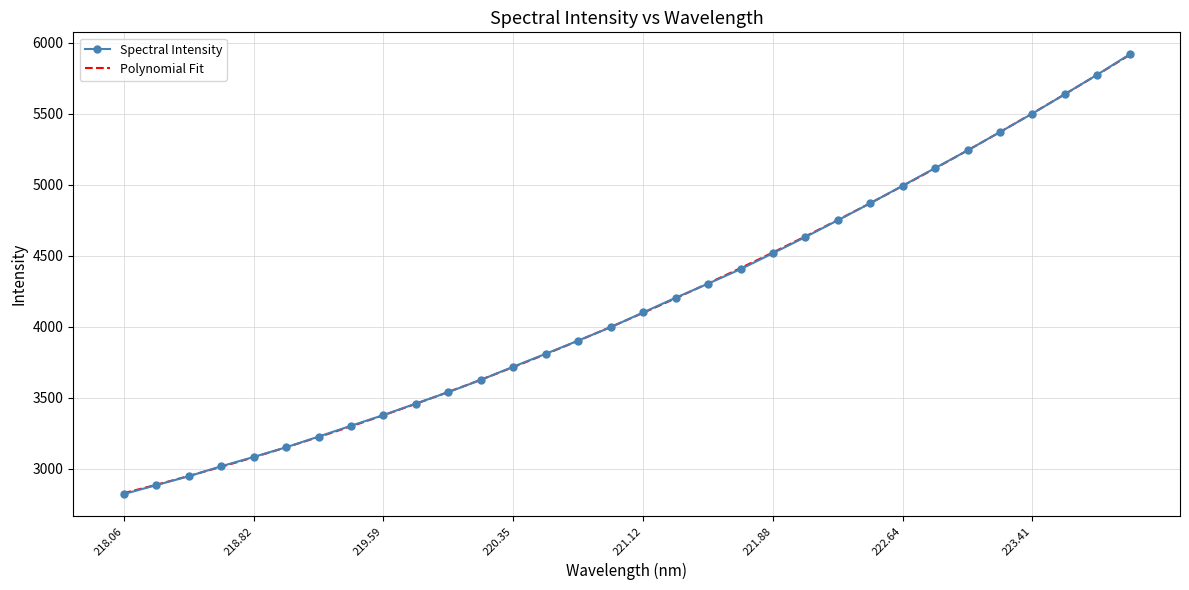

Reading left to right, extract all data points from this chart.

2821.7	2884.6	2947.1	3017.4	3083.0	3151.2	3226.4	3302.8	3378.4	3459.3	3539.9	3625.6	3718.8	3809.6	3902.5	3996.4	4100.4	4203.8	4302.9	4405.0	4517.4	4631.4	4749.3	4869.0	4992.8	5116.7	5240.8	5370.2	5500.1	5636.7	5774.0	5917.0